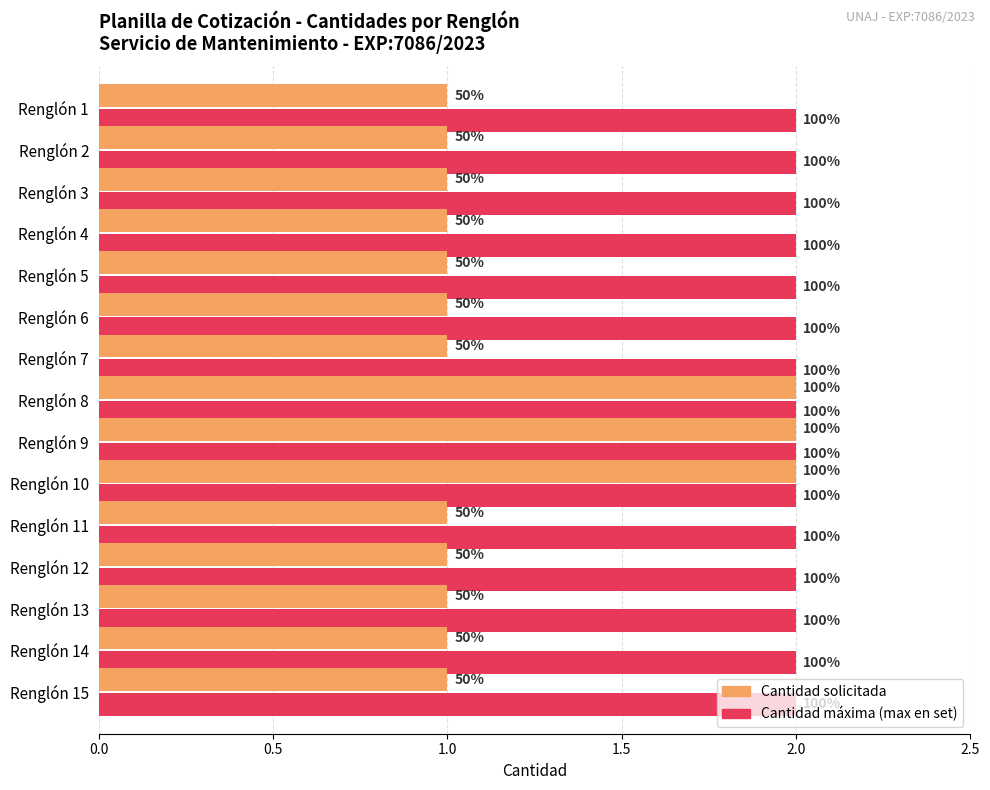

What are all the series names shown in the legend?

Cantidad solicitada, Cantidad máxima (max en set)